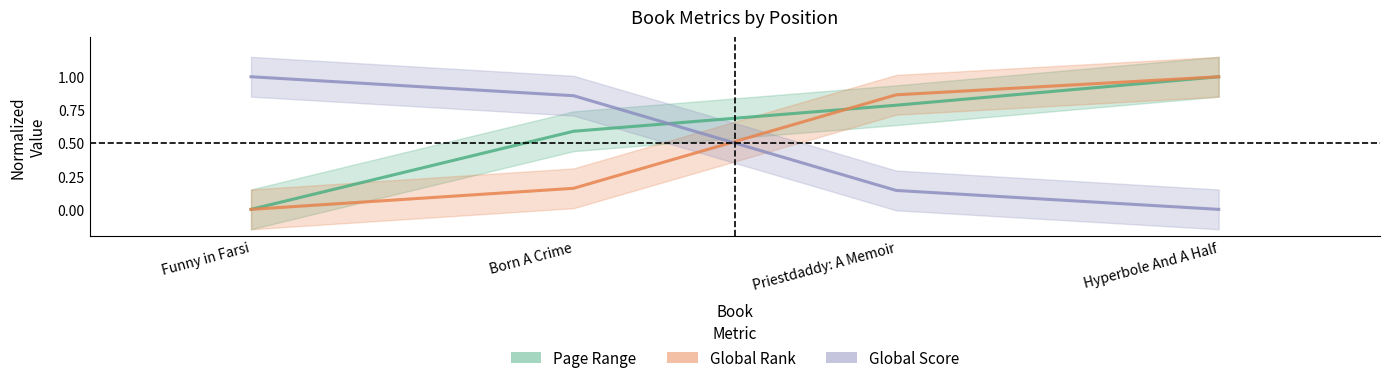

What is the difference between the highest and lowest values at Funny in Farsi?

1.0